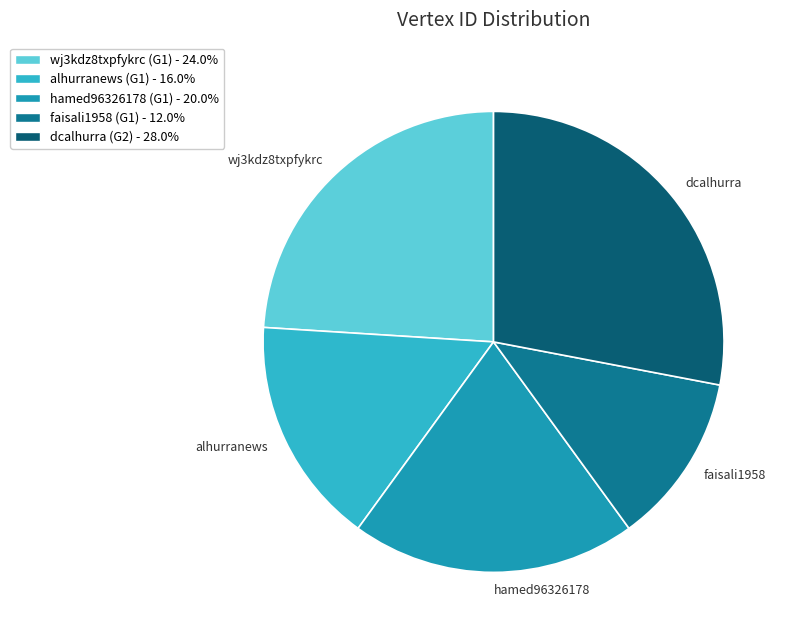

Which has a higher value, hamed96326178 or alhurranews?

hamed96326178